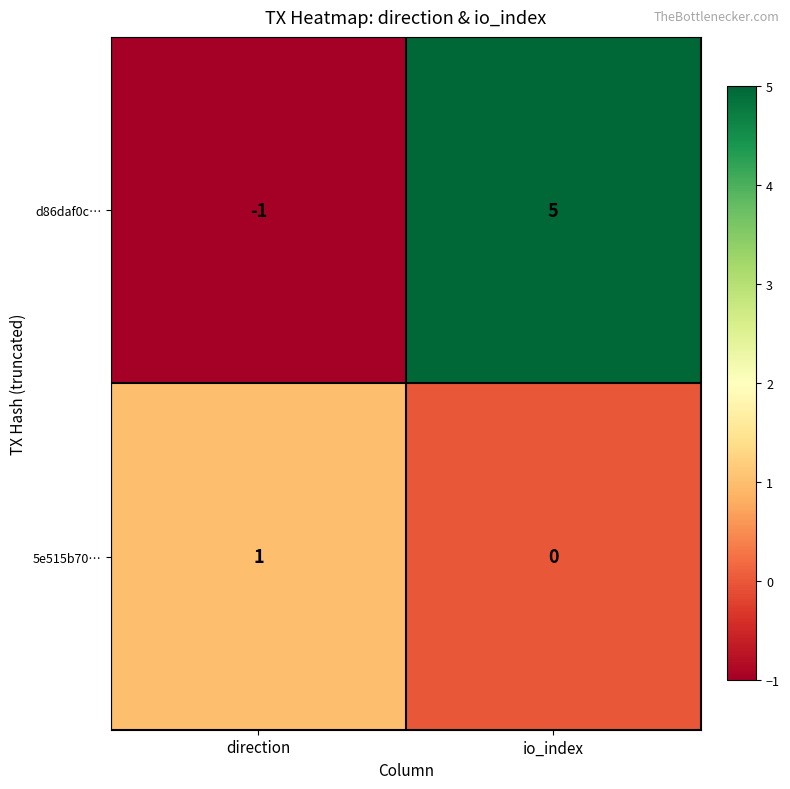

List the series in order of their overall mean, highest first.

d86daf0c…, 5e515b70…